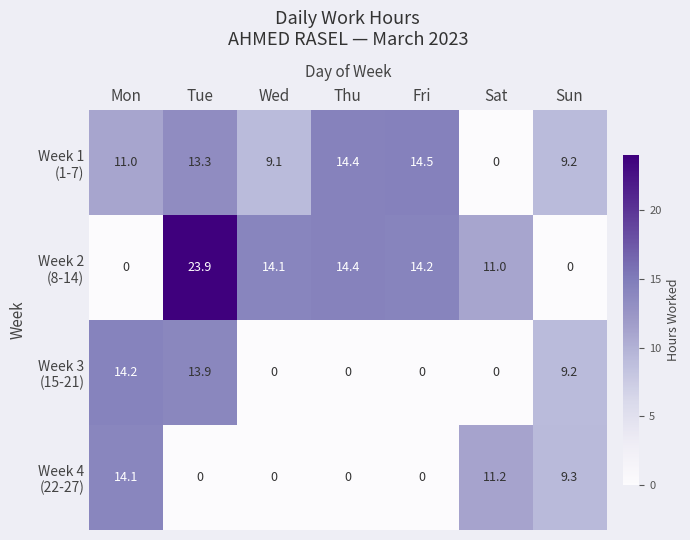

What is the spread (max minus min) of values at Fri?

14.5